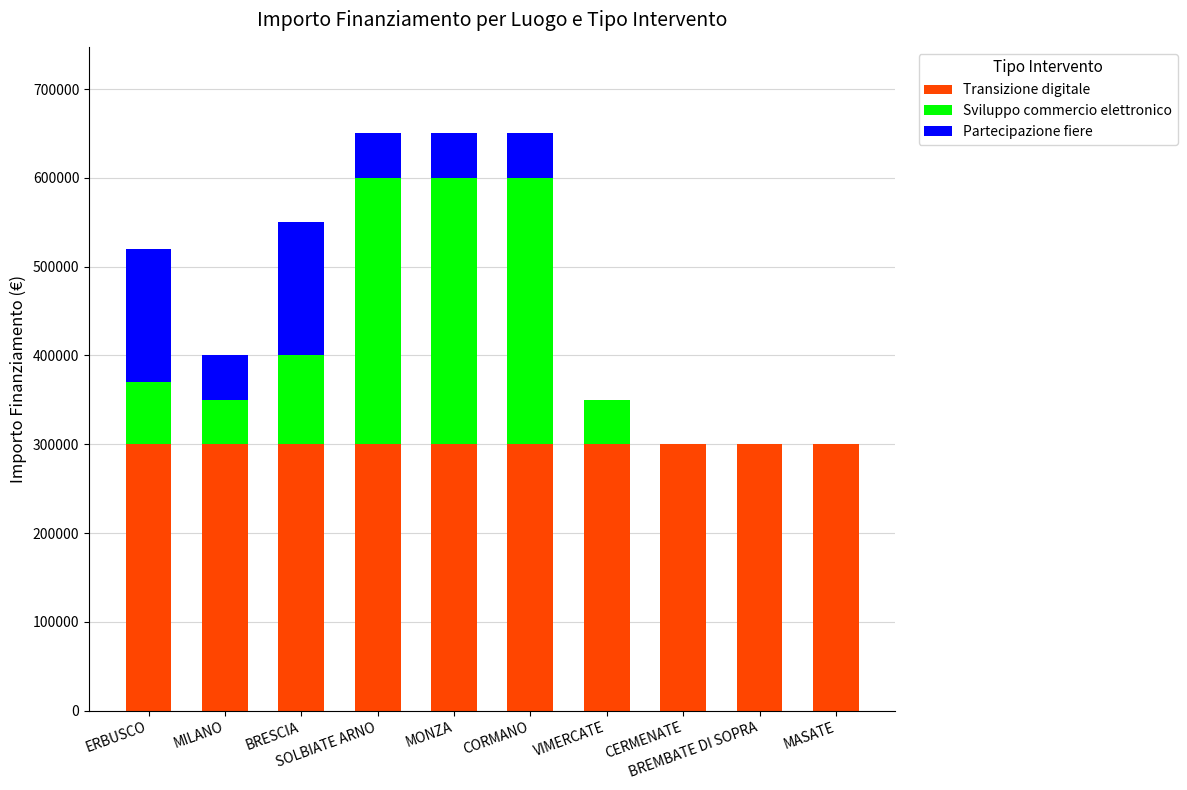

What is the highest value of the Transizione digitale series?

300000